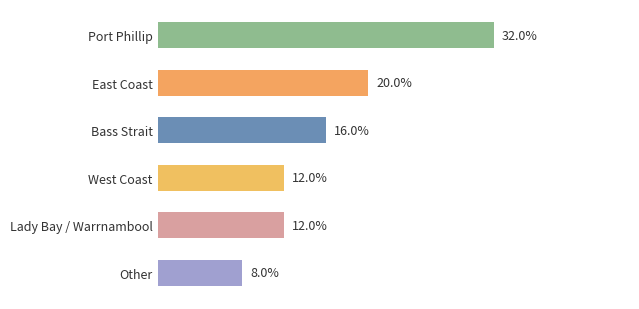

What is the label of the 1st bar from the top?

Port Phillip